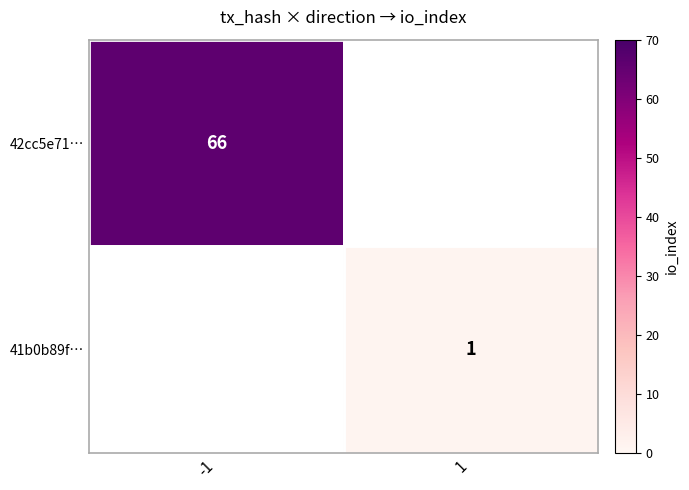

True or false: 41b0b89f… has a value of 1 at 1.

True